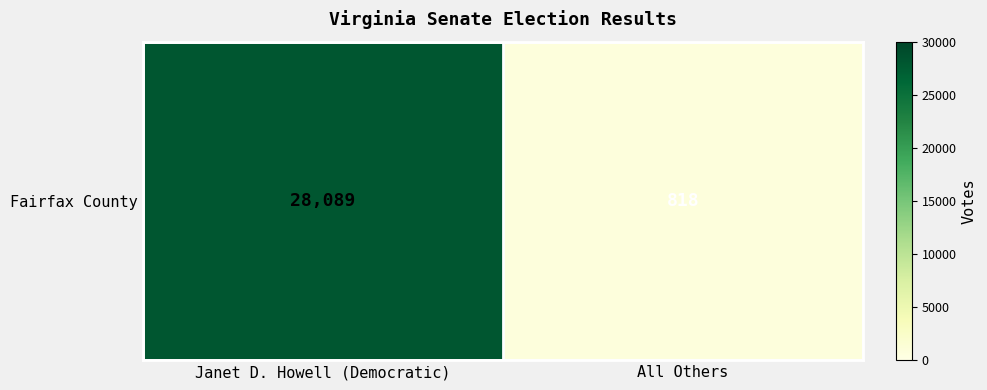

How many data points are less than 28089?

1